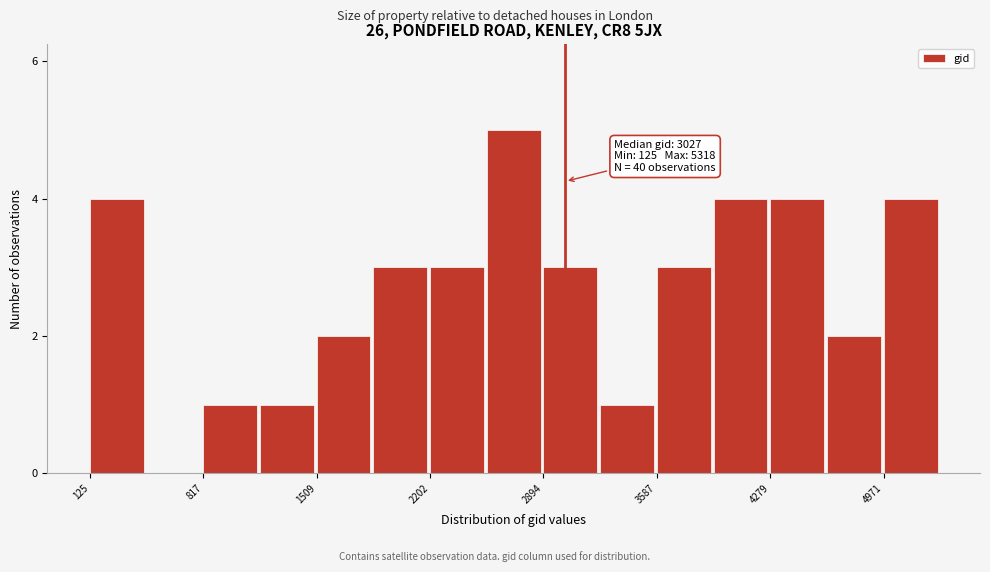

Around what value on the x-axis is the tallest bar? Give the approximate position of its centre, as read against the axis.

2700